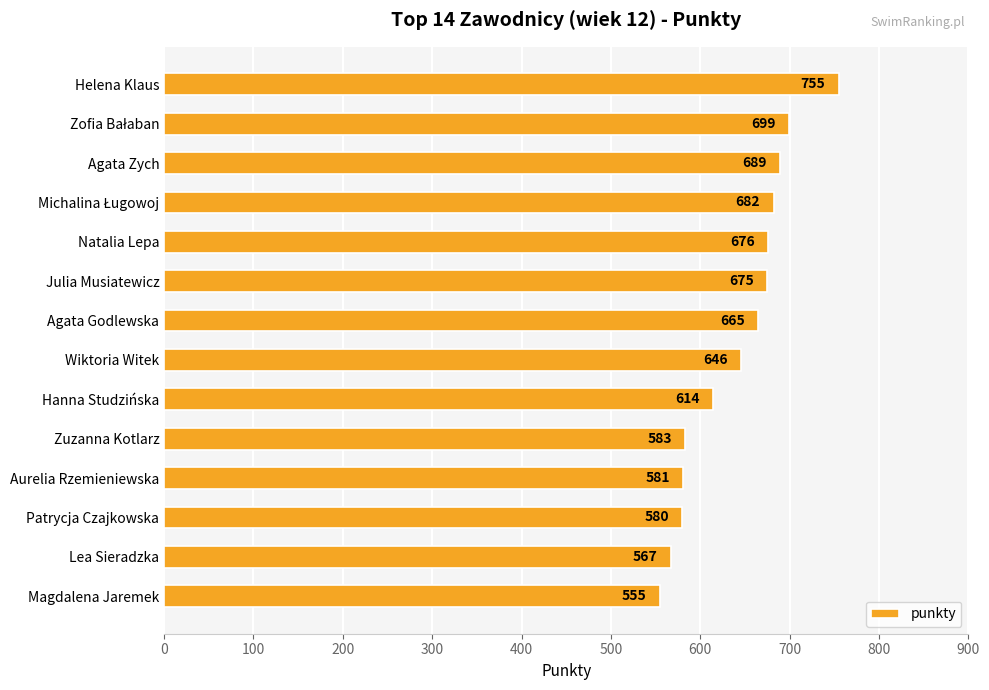

What is the difference between the maximum and minimum values?

200